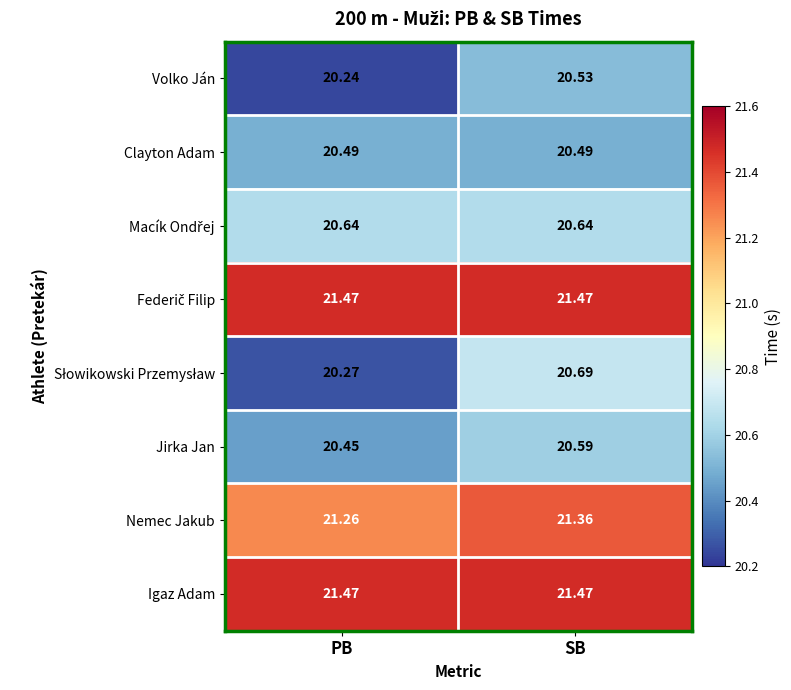

What is the minimum value shown in the chart?

20.2